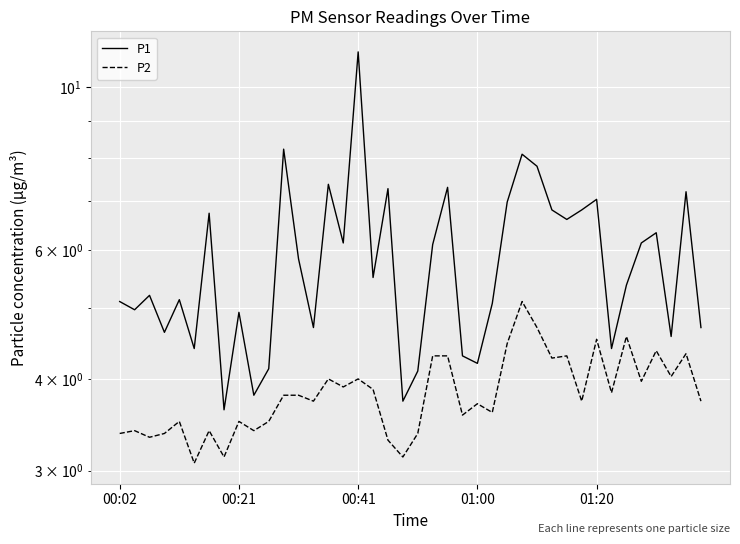

Which category has the lowest value in the P2 series?

5